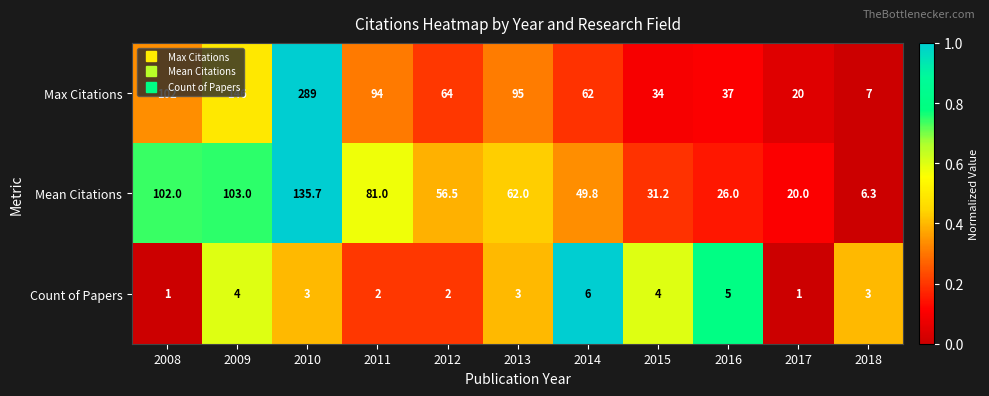

Read the Max Citations value at 2016.

37.0